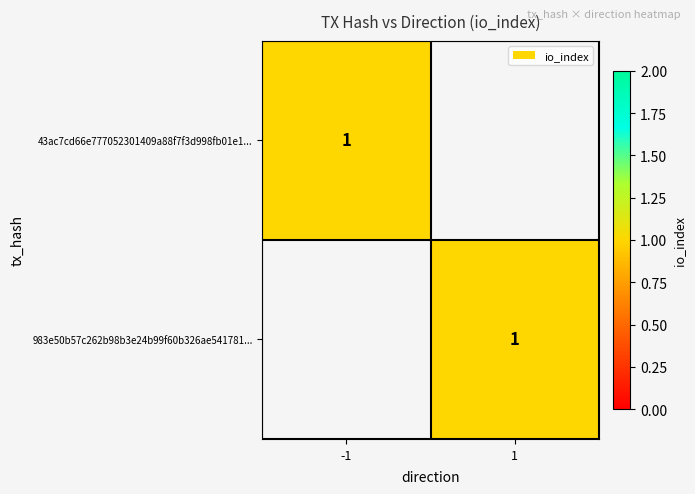

At how many categories does at least one series exceed 0?

2